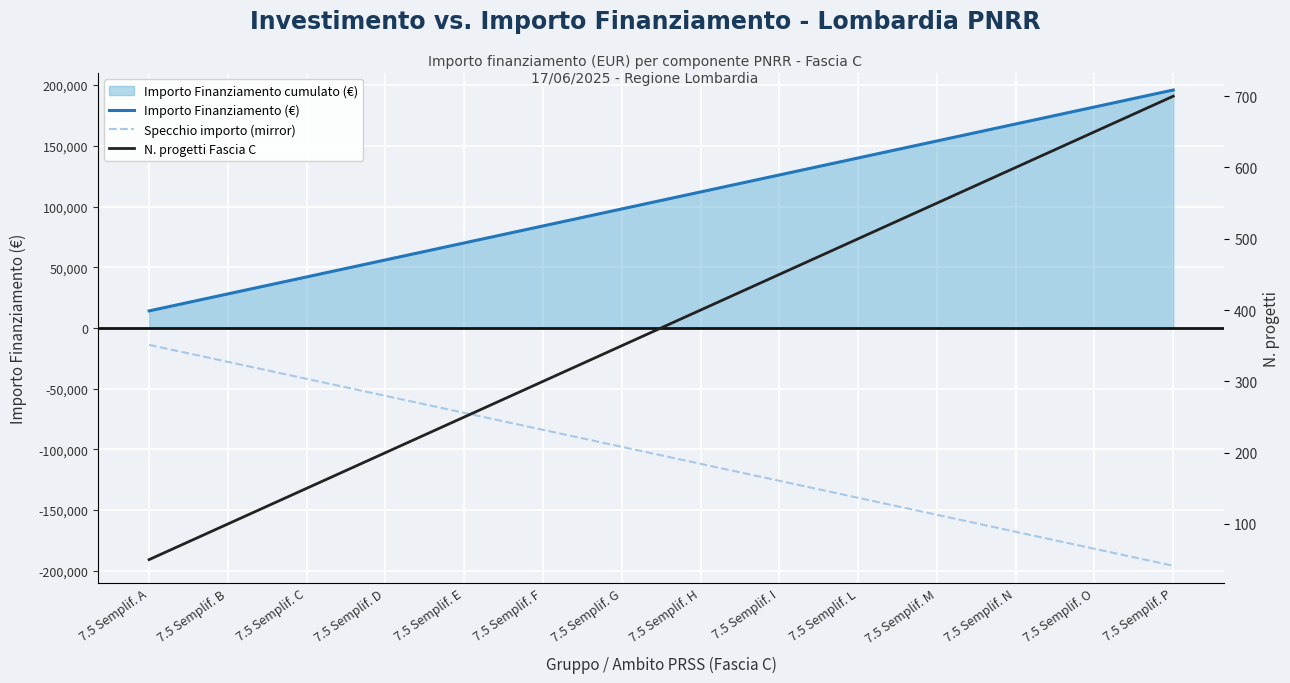

How many lines are shown in the chart?

3